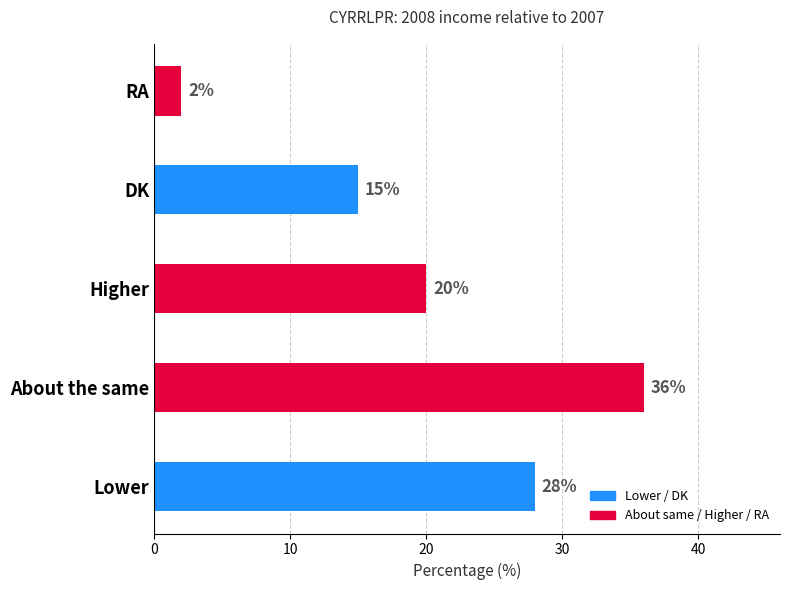

What is the greatest value displayed?

36